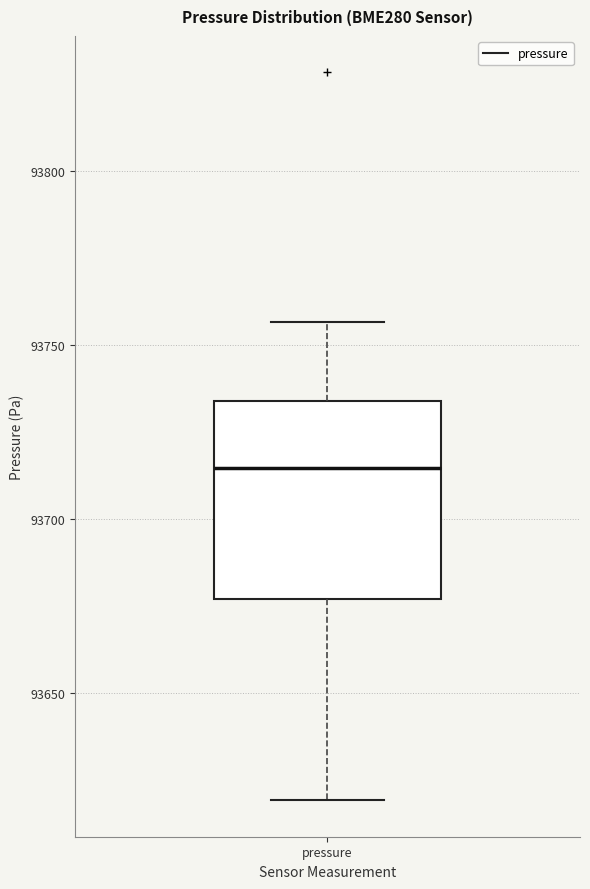

Transcribe this box plot: give where the median line is, the range the box spans, and where the two whiskers end, as read against the y-axis. The values are not printed on the chart, so give them approximately, as read against the axis.

median 93715, box 93675 to 93735, whiskers 93620 to 93755